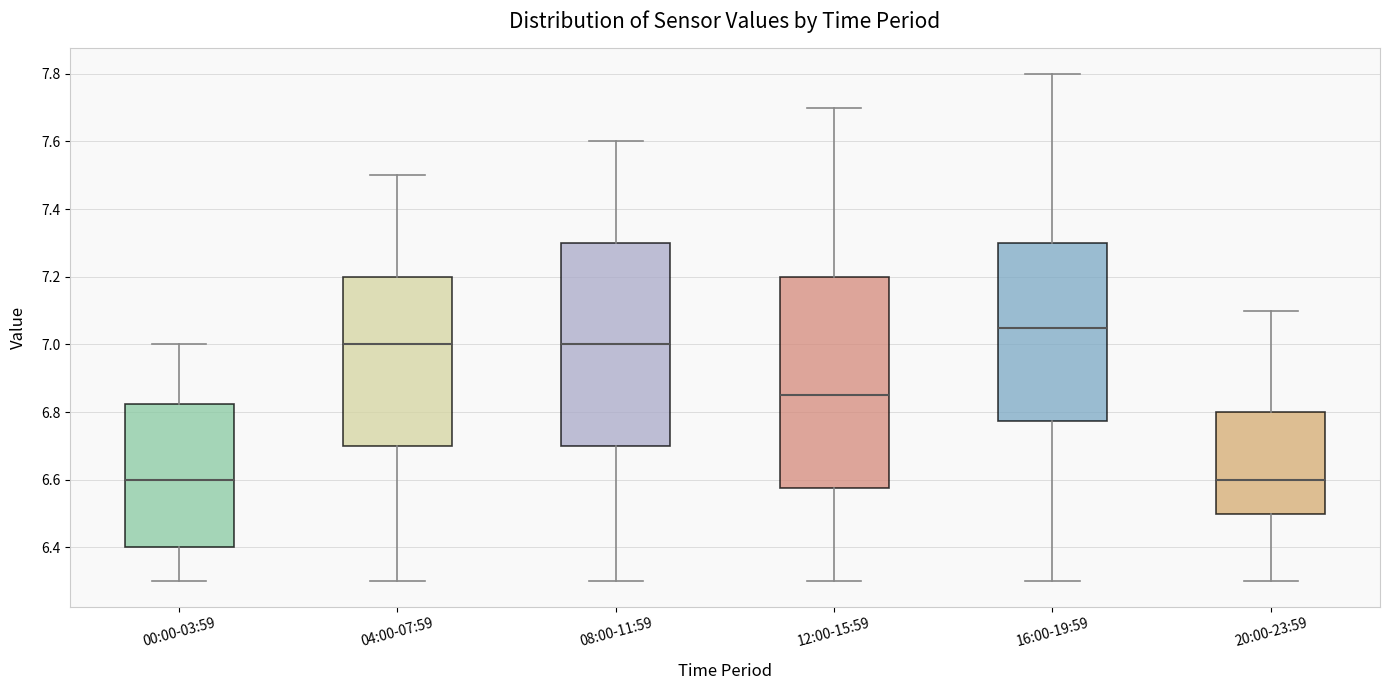

Reading left to right, transcribe this box plot: for each box, give where its median line is, the range the box spans, and where its two whiskers end, as read against the y-axis. The values are not printed on the chart, so give them approximately, as read against the axis.

00:00-03:59: median 6.60, box 6.40 to 6.82, whiskers 6.30 to 7.00
04:00-07:59: median 7.00, box 6.70 to 7.20, whiskers 6.30 to 7.50
08:00-11:59: median 7.00, box 6.70 to 7.30, whiskers 6.30 to 7.60
12:00-15:59: median 6.86, box 6.58 to 7.20, whiskers 6.30 to 7.70
16:00-19:59: median 7.06, box 6.78 to 7.30, whiskers 6.30 to 7.80
20:00-23:59: median 6.60, box 6.50 to 6.80, whiskers 6.30 to 7.10